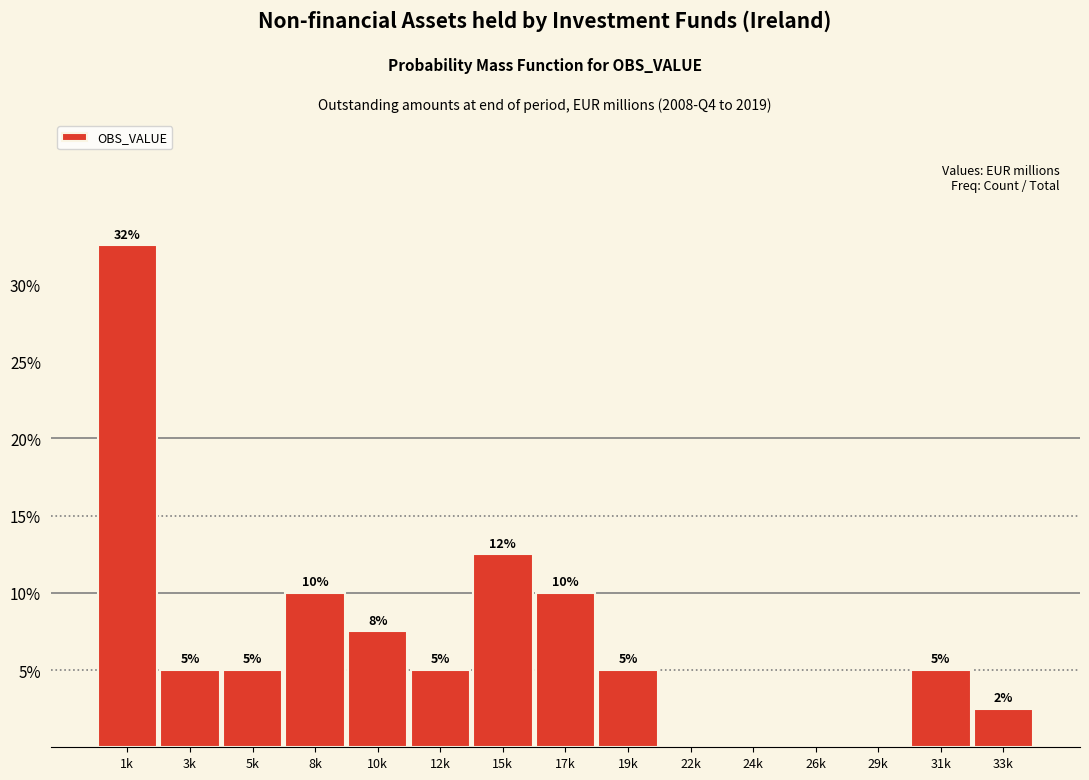

Read the value at 1k.

32.5